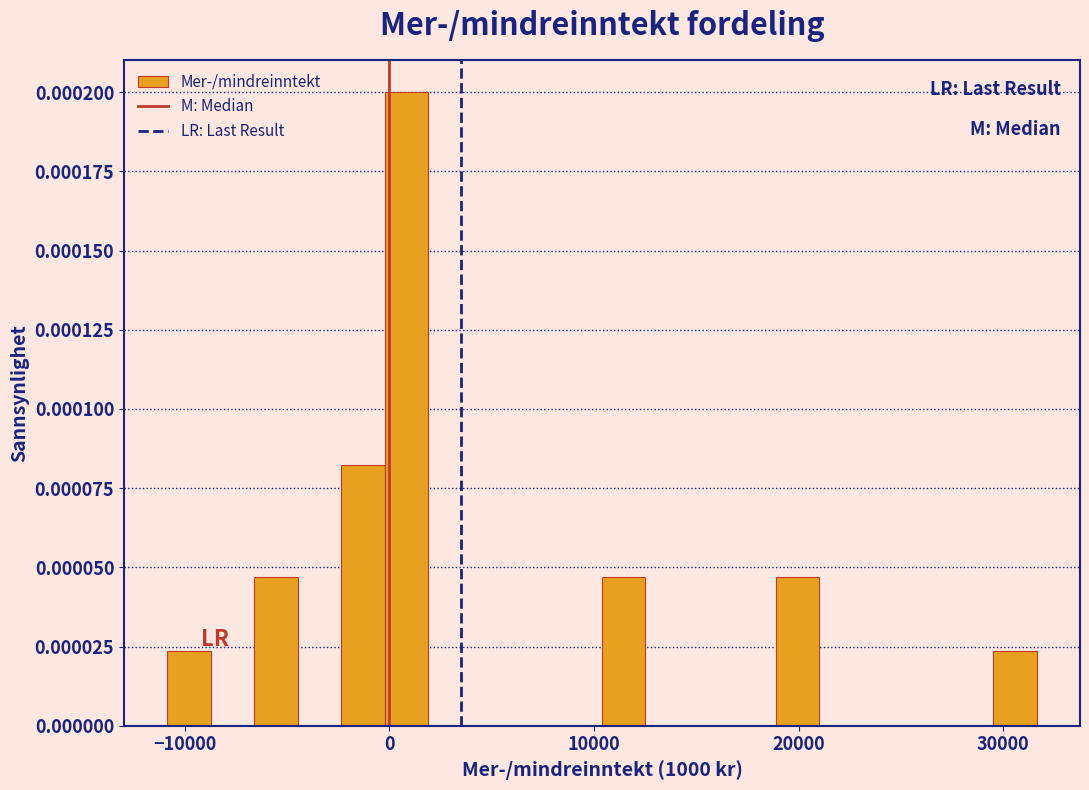

Read against the x-axis, roughly where is the centre of the tallest bar?

1000